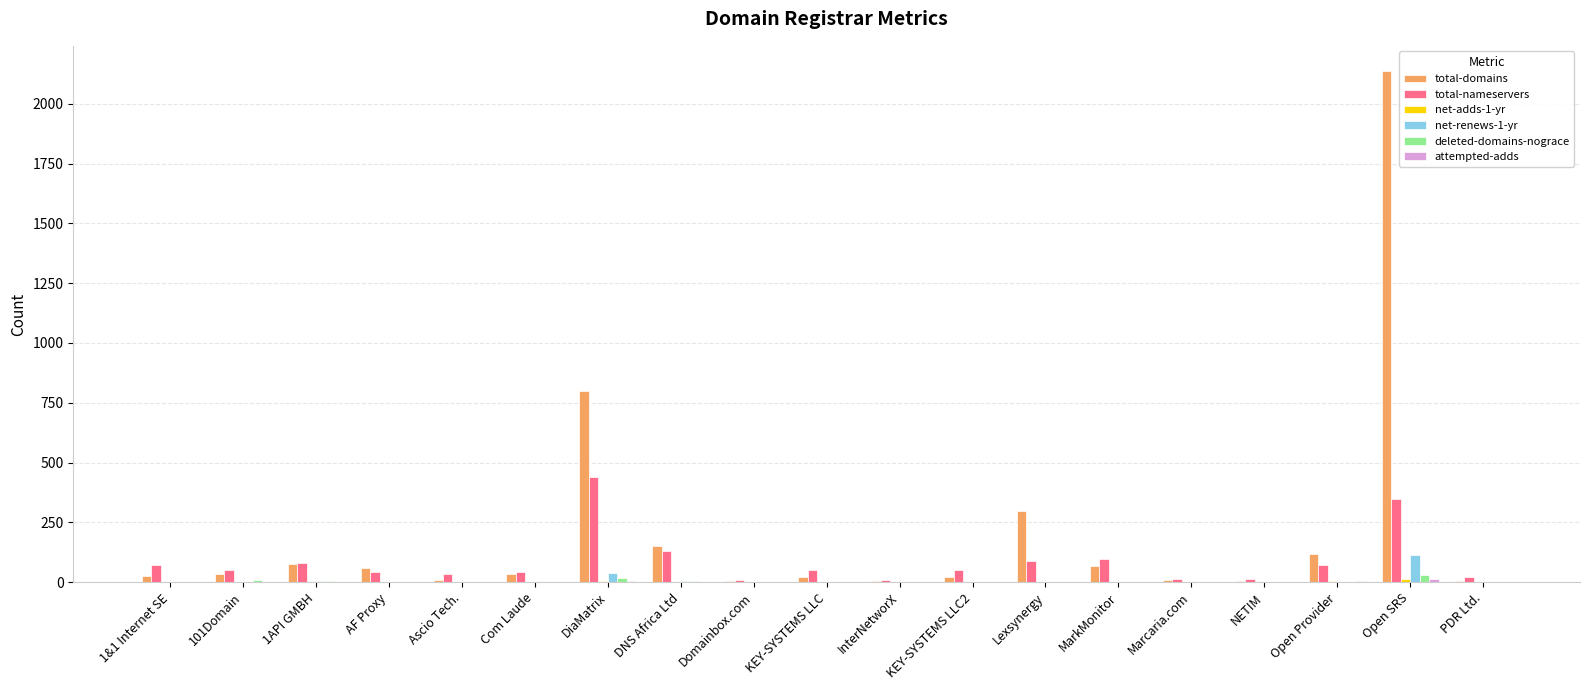

At which category is the sum across all series the highest?

Open SRS